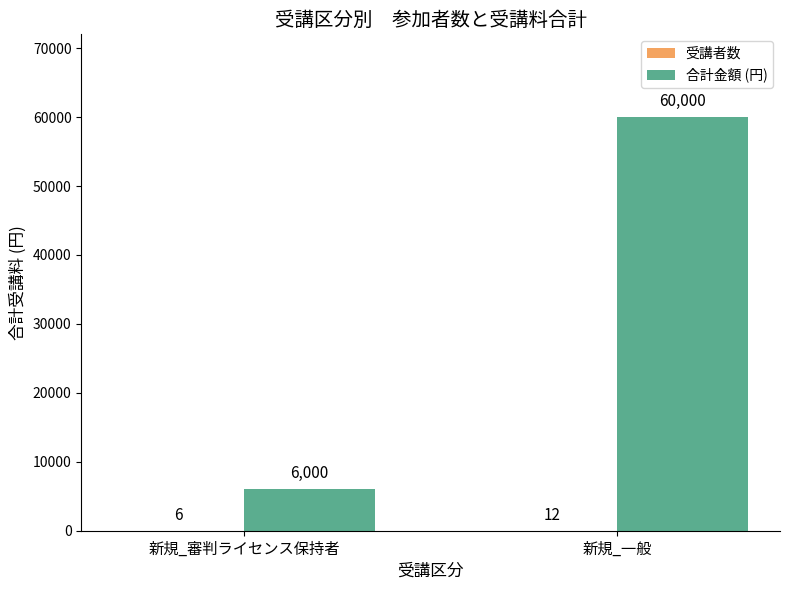

What is the sum of all 合計金額 (円) values?

66000